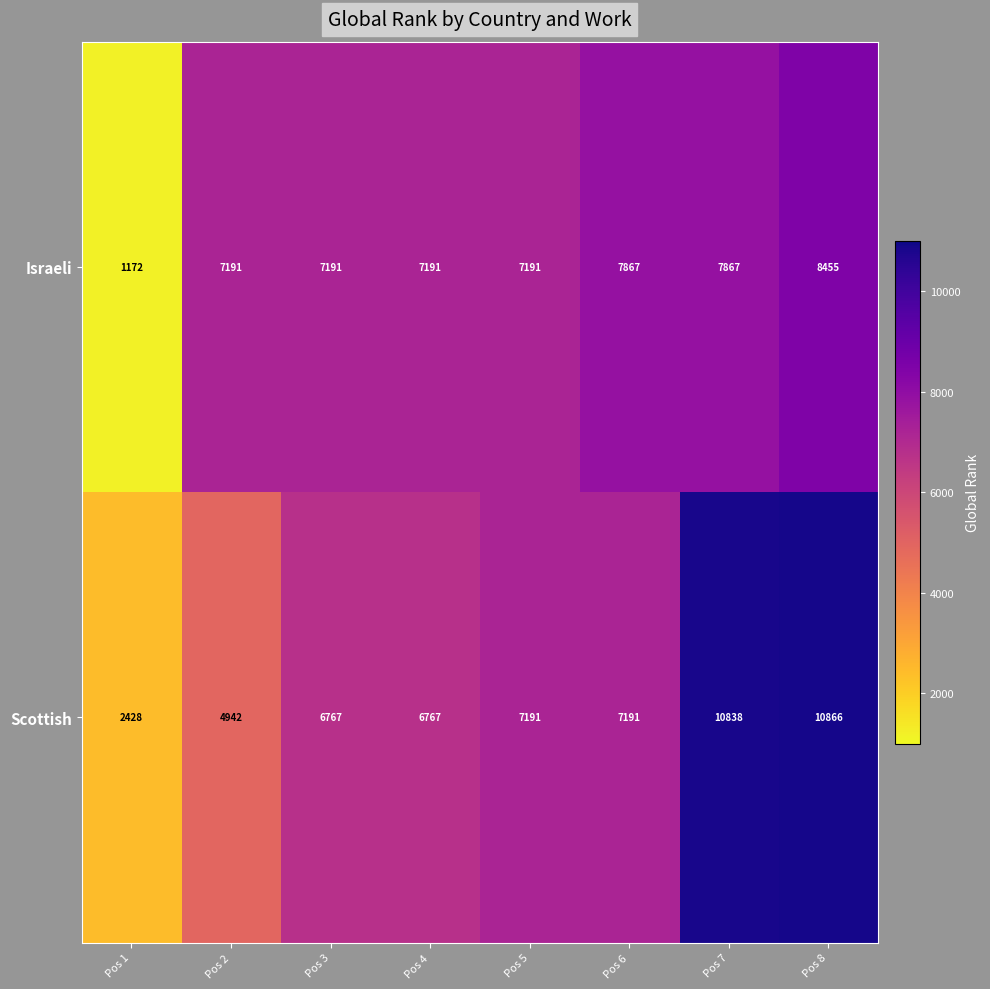

The Scottish series shows 11886 at Pos 4. True or false?

False